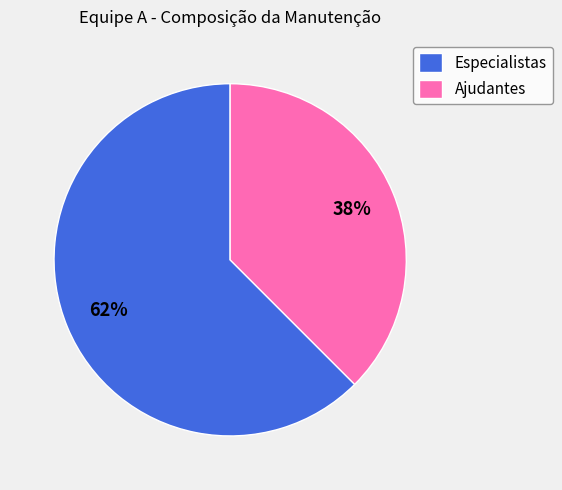

How many slices are in this pie chart?

2